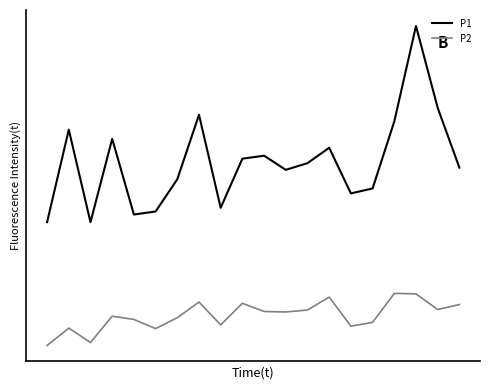

In P1, how many points are lower than both neighbors (excluding endpoints)?

5